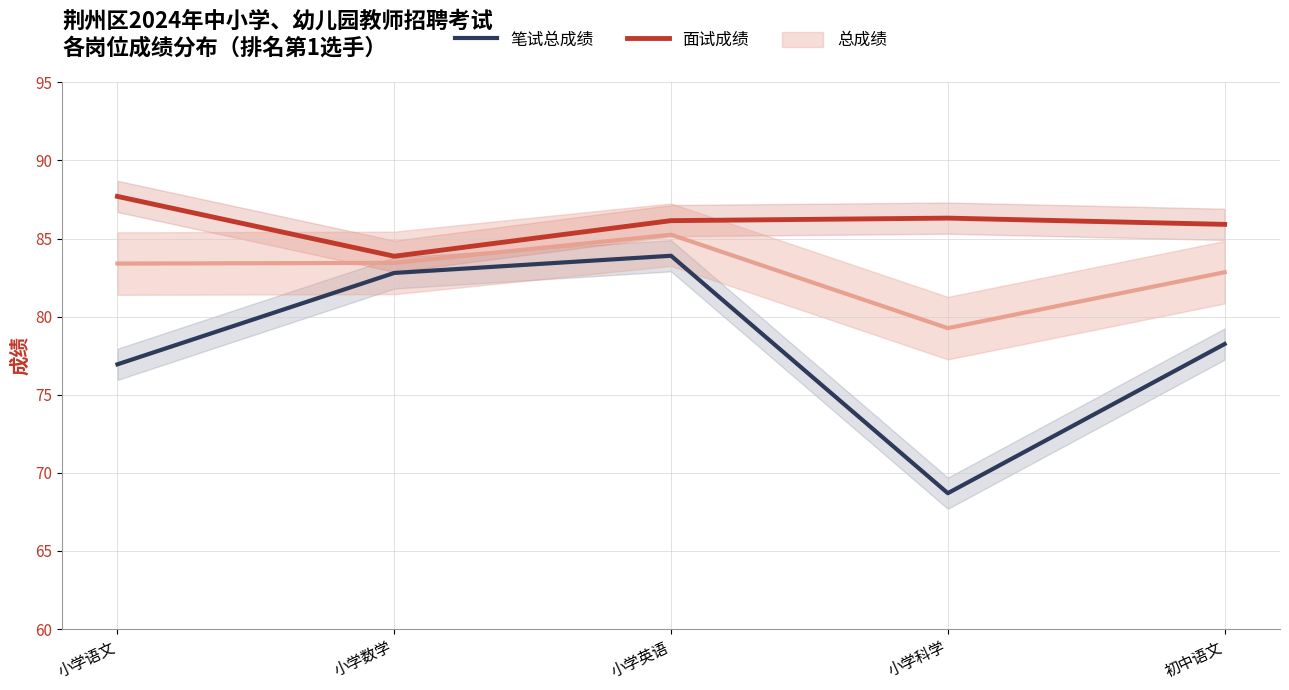

At which category does 面试成绩 reach its first local peak?

小学科学